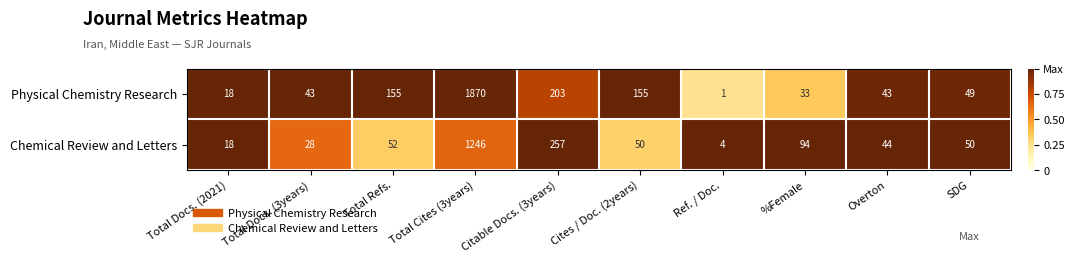

Between Total Refs. and Overton, which series saw the biggest shift?

Physical Chemistry Research